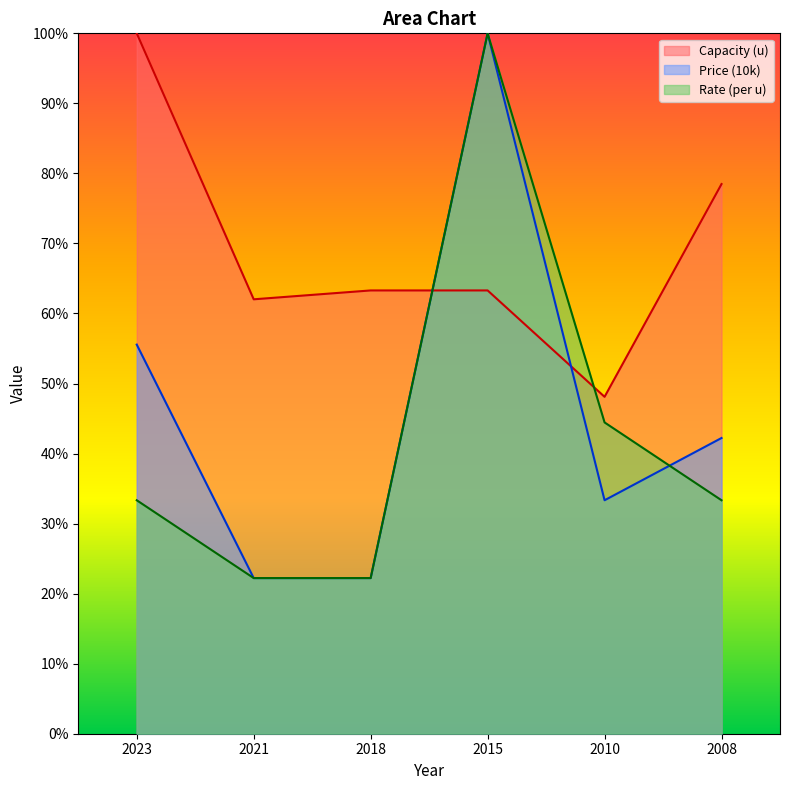

What are all the series names shown in the legend?

Capacity (u), Price (10k), Rate (per u)